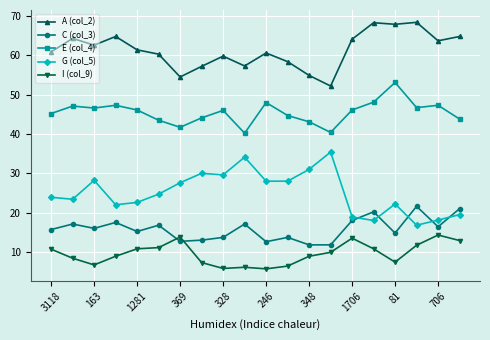

What is the value of the C (col_3) point at the 20th from the left?

21.0